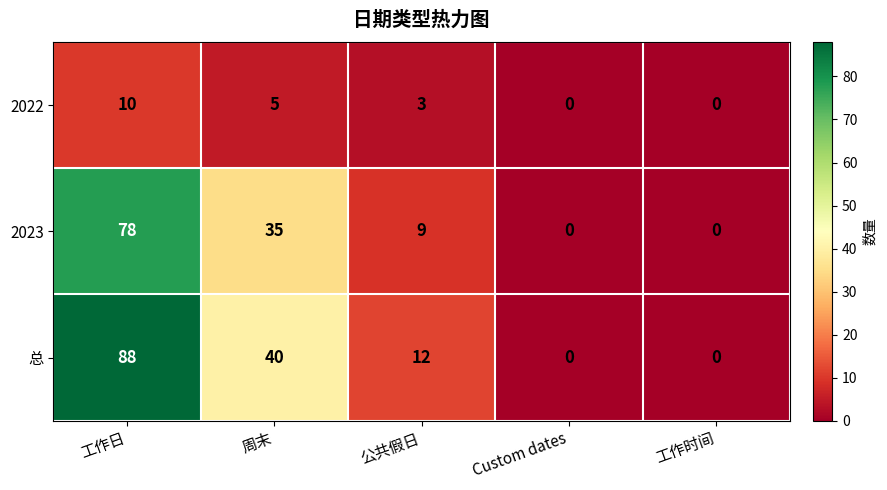

Which series has the widest spread of values?

总